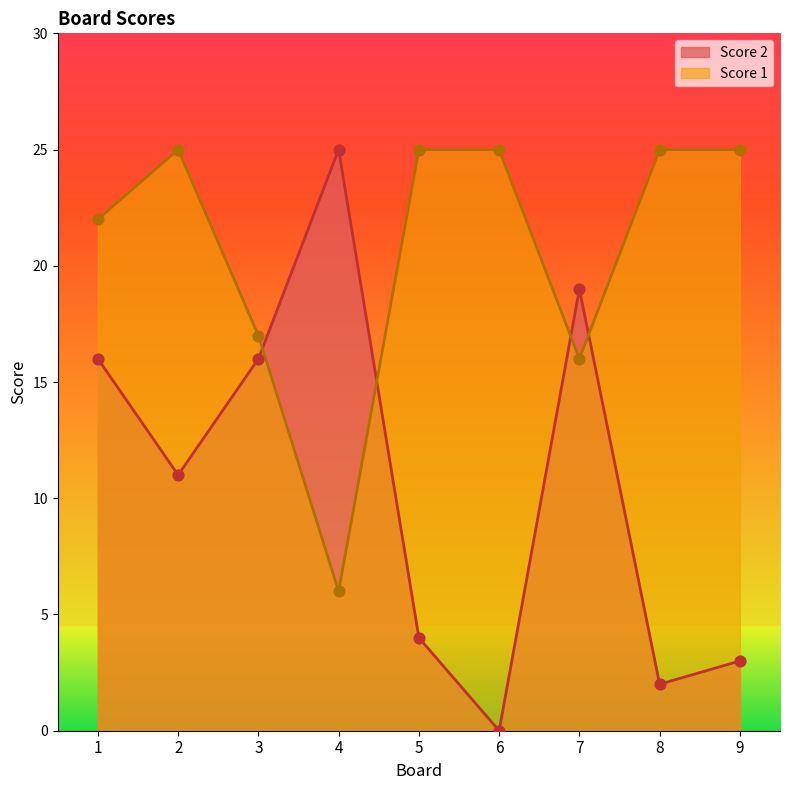

At which category is the sum across all series the highest?

1